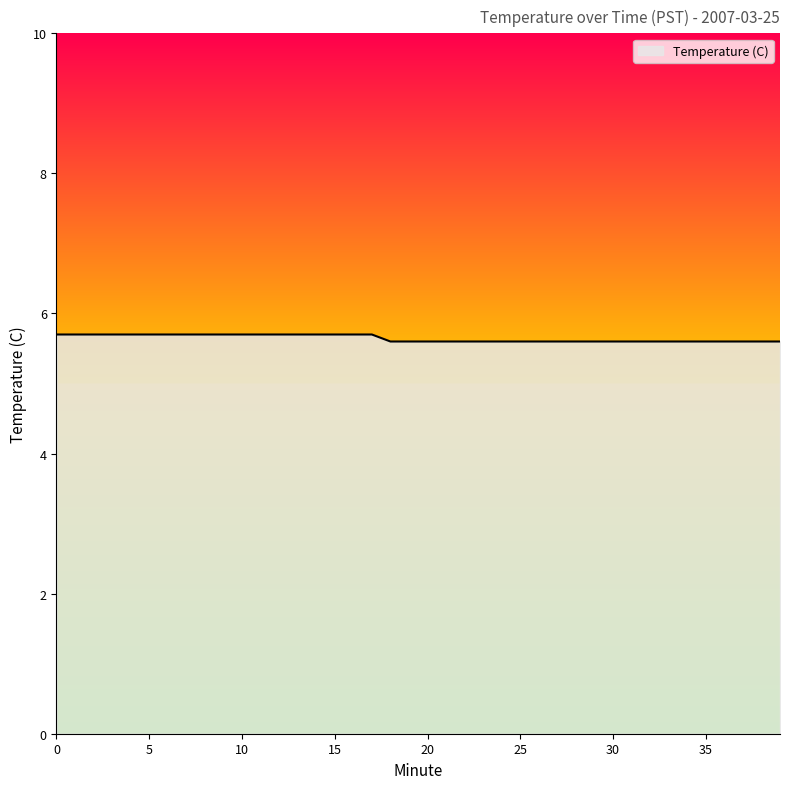

What is the greatest value displayed?

5.7